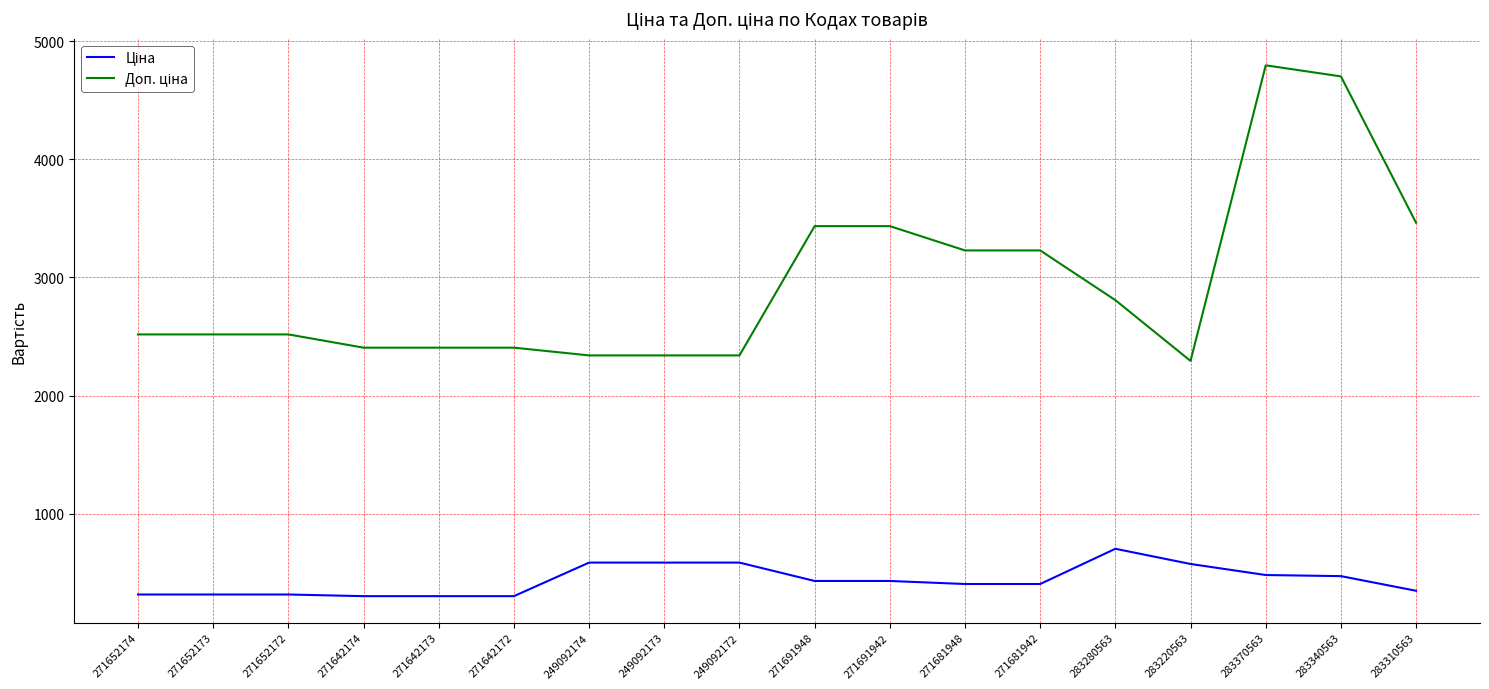

What is the total value across all series at 271652172?

2832.2